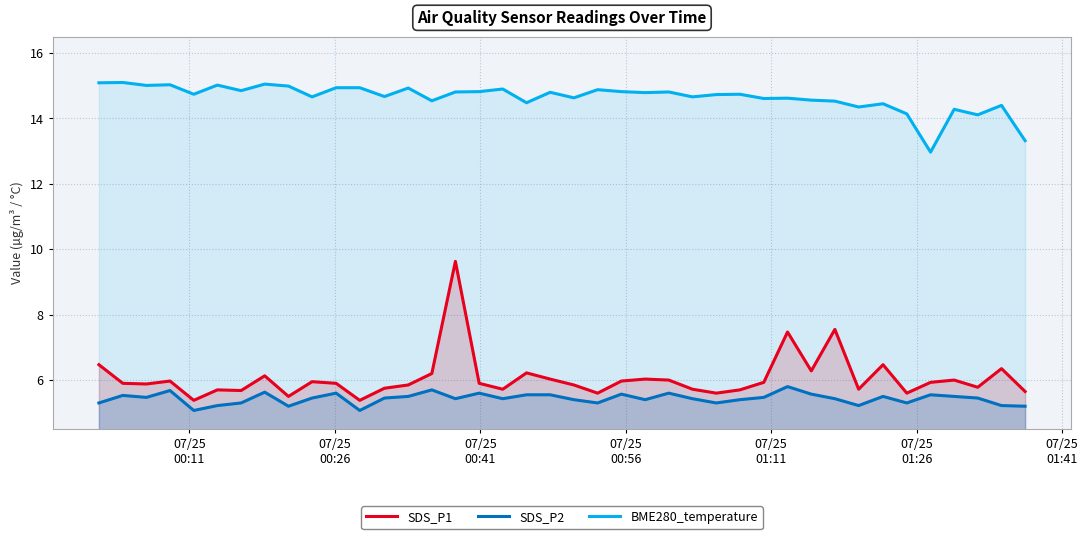

Which series has the largest range (max minus min)?

SDS_P1